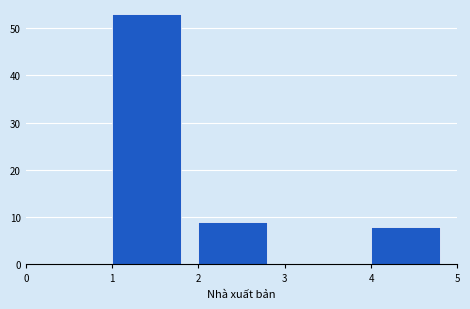

What is the height of the bar covering 1 to 2 on the x-axis? The values are not printed on the chart, so give them approximately, as read against the axis.

53